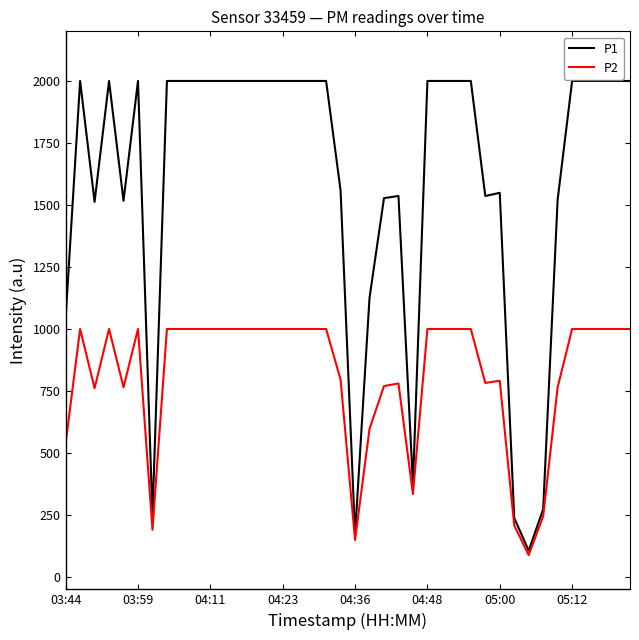

What is the smallest value displayed?

88.1